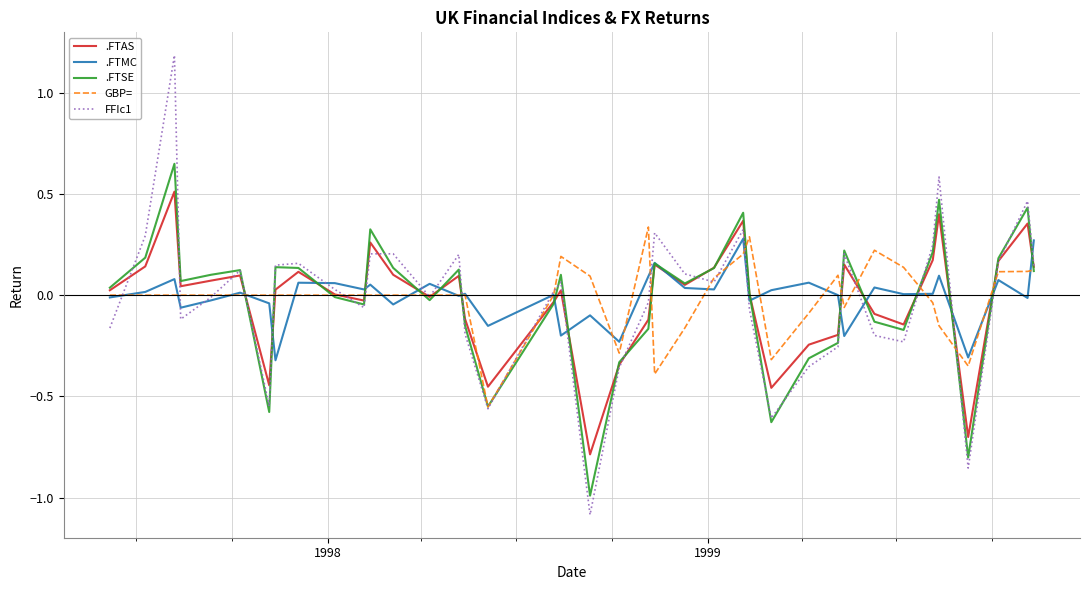

What is the minimum value shown in the chart?

-1.1